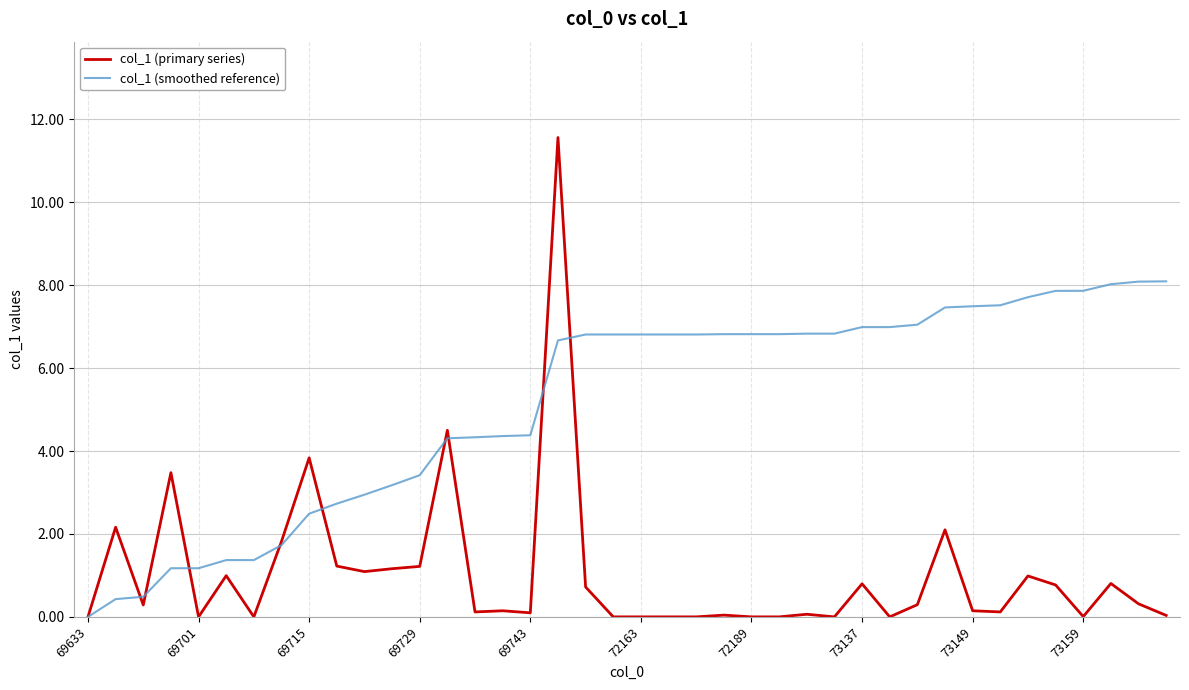

Which series has the largest total across all categories?

col_1 (smoothed reference)